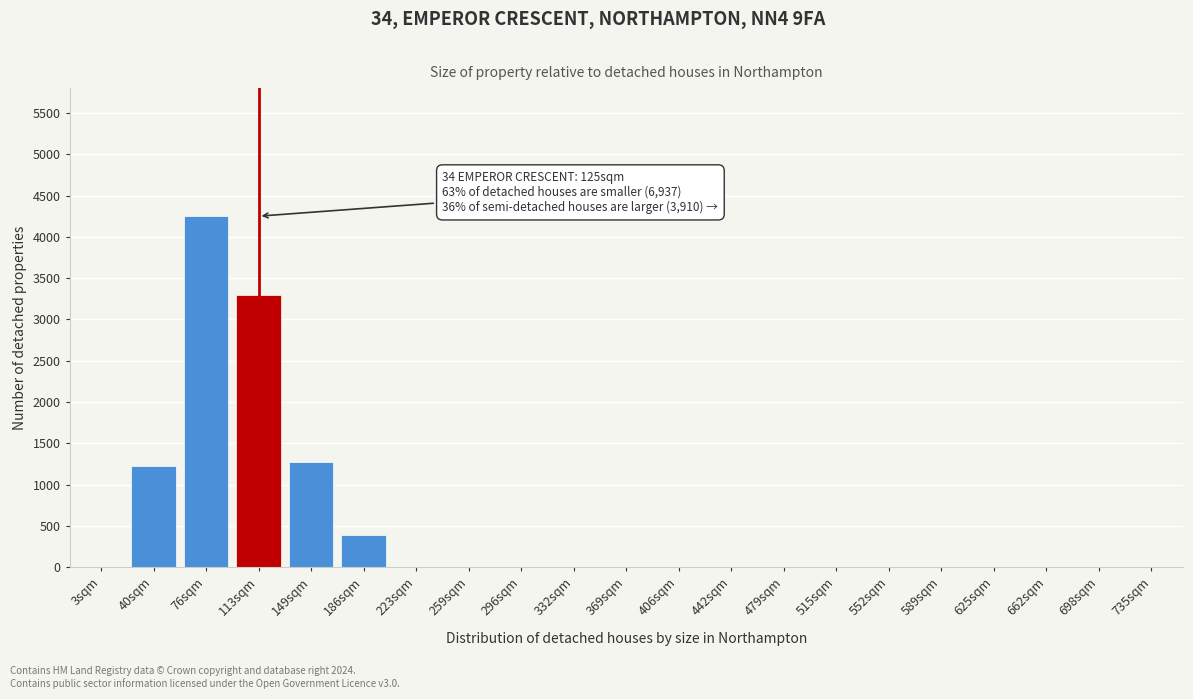

Reading left to right, extract all data points from this chart.

3sqm=0	40sqm=1230	76sqm=4250	113sqm=3300	149sqm=1280	186sqm=390	223sqm=0	259sqm=0	296sqm=0	332sqm=0	369sqm=0	406sqm=0	442sqm=0	479sqm=0	515sqm=0	552sqm=0	589sqm=0	625sqm=0	662sqm=0	698sqm=0	735sqm=0